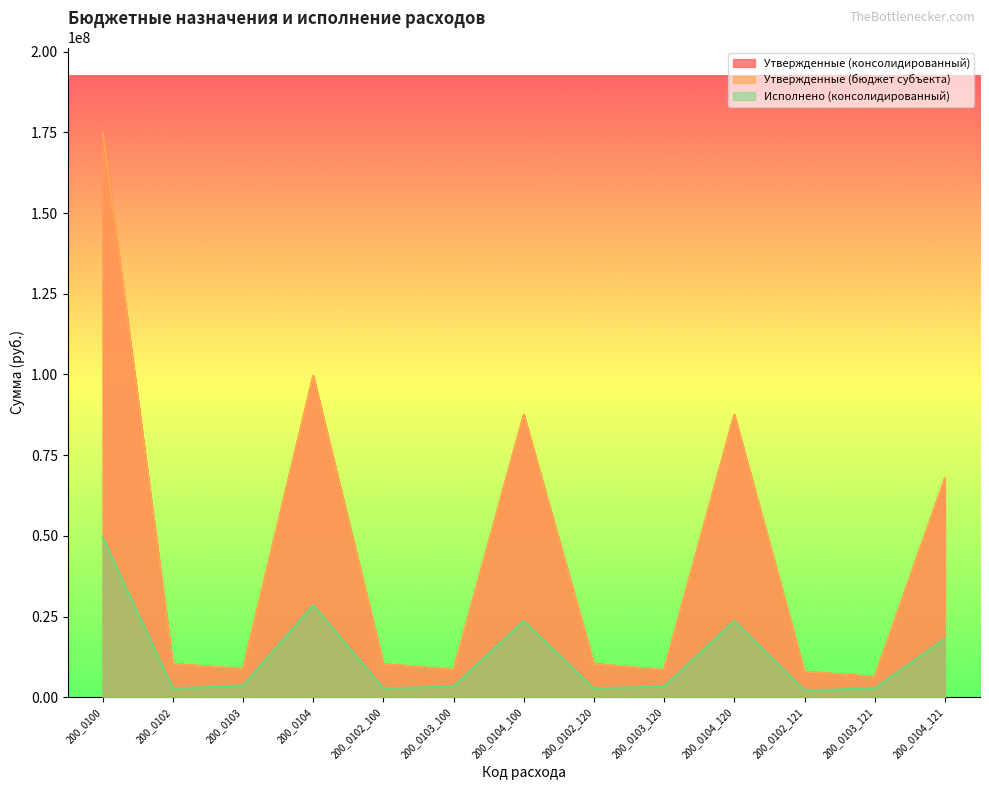

Between 200_0102_121 and 200_0100, which is larger?

200_0100